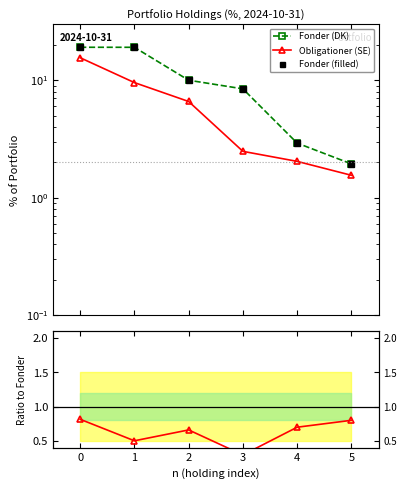

True or false: Fonder (DK) has a value of 19.1 at 1.

True